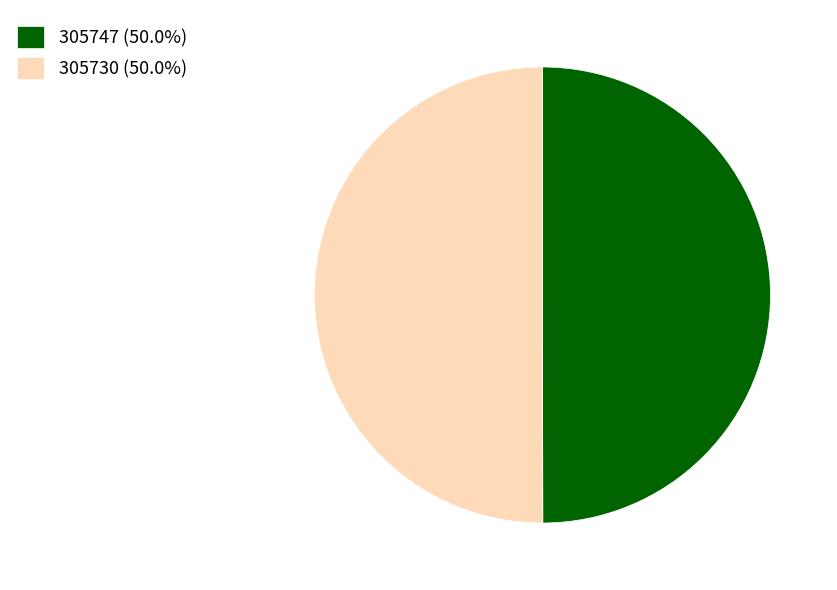

What is the ratio of the value at 305730 (50.0%) to the value at 305747 (50.0%)?

1.0